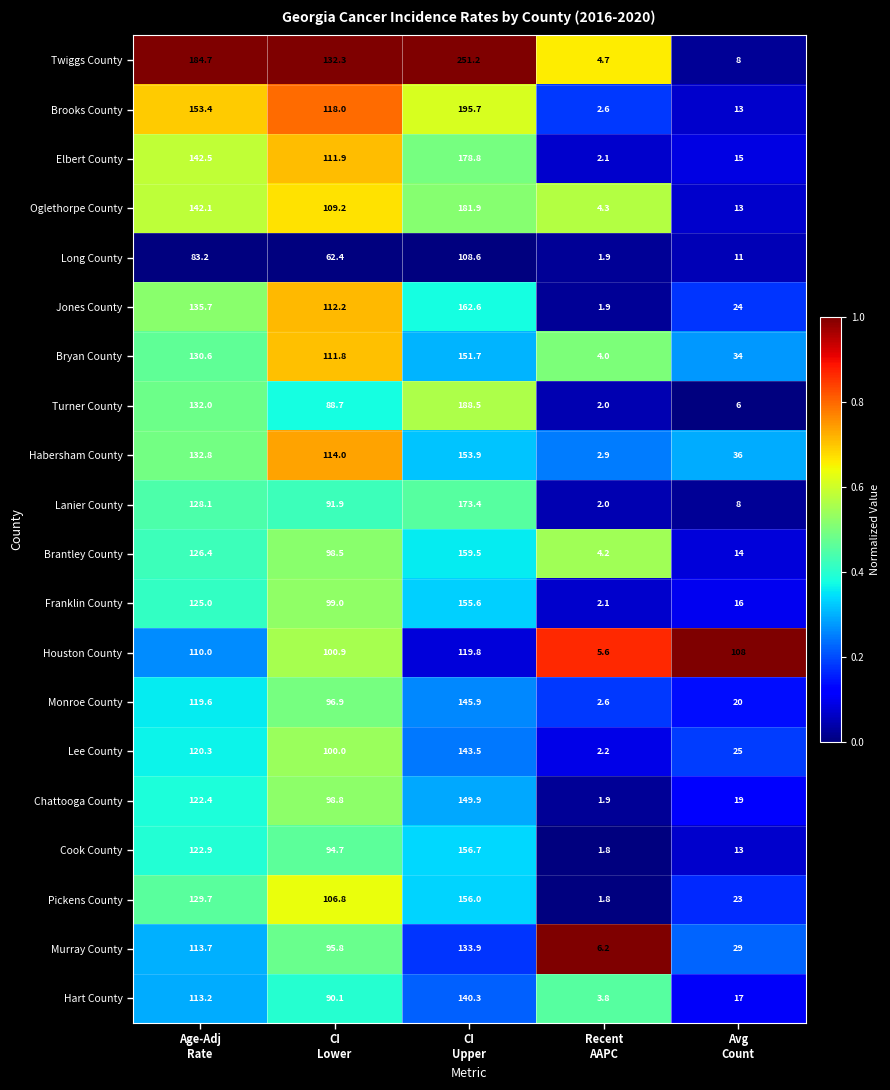

Which series has the widest spread of values?

Twiggs County